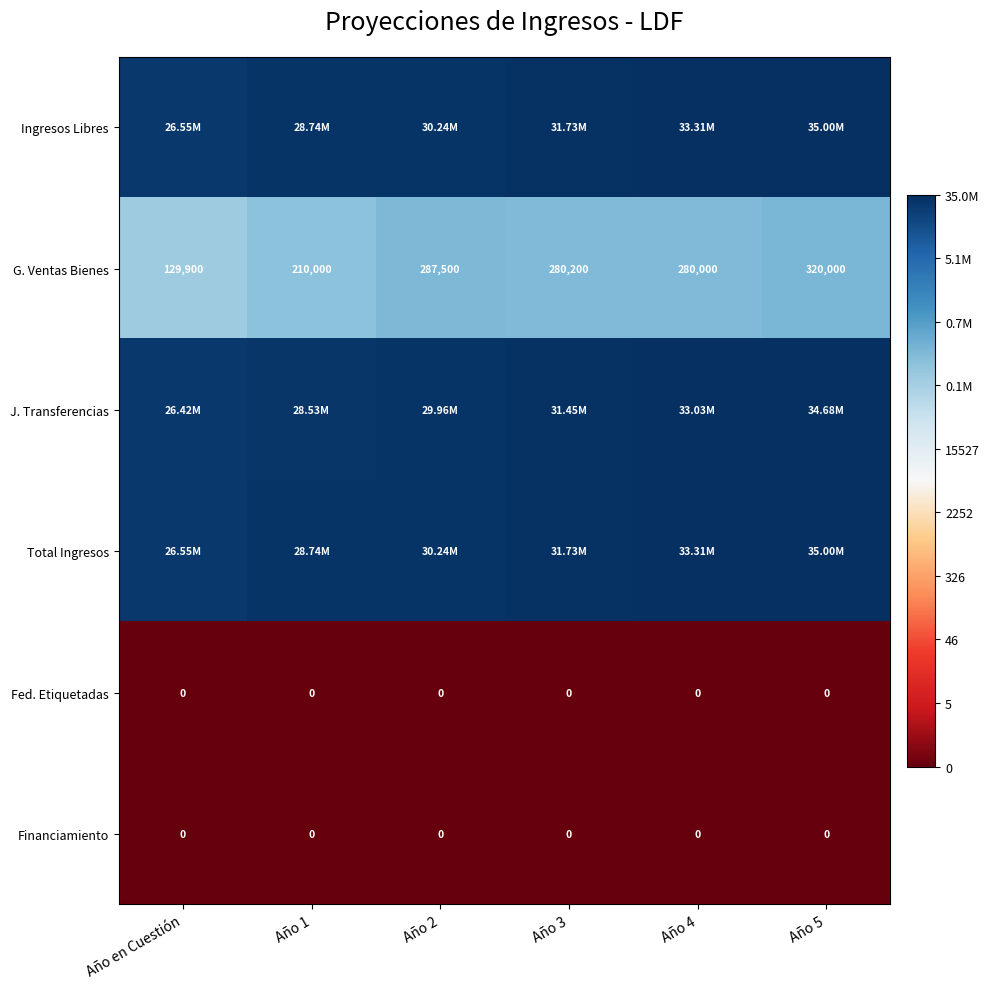

Rank the series at Año 2 from lowest to highest value.

Fed. Etiquetadas, Financiamiento, G. Ventas Bienes, J. Transferencias, Ingresos Libres, Total Ingresos